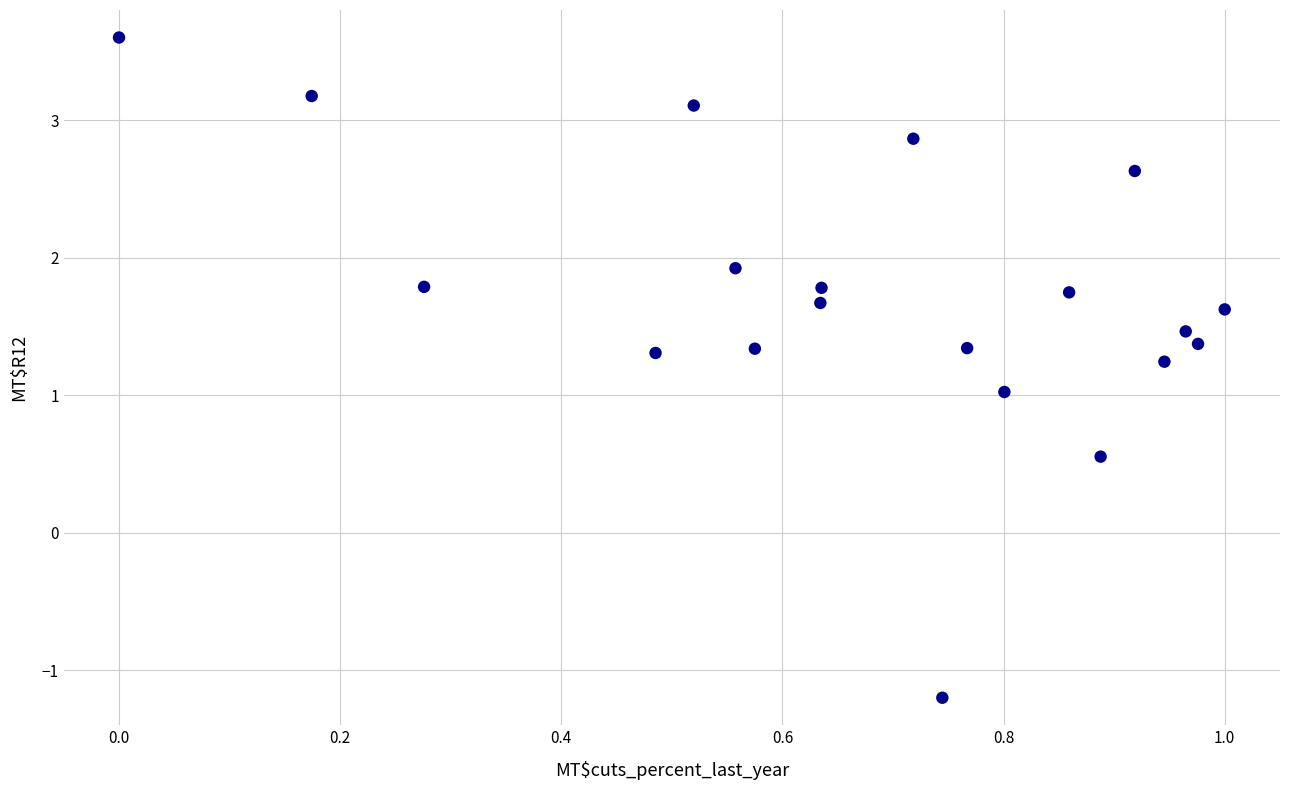

What is the range of Y values (max minus min)?

4.8